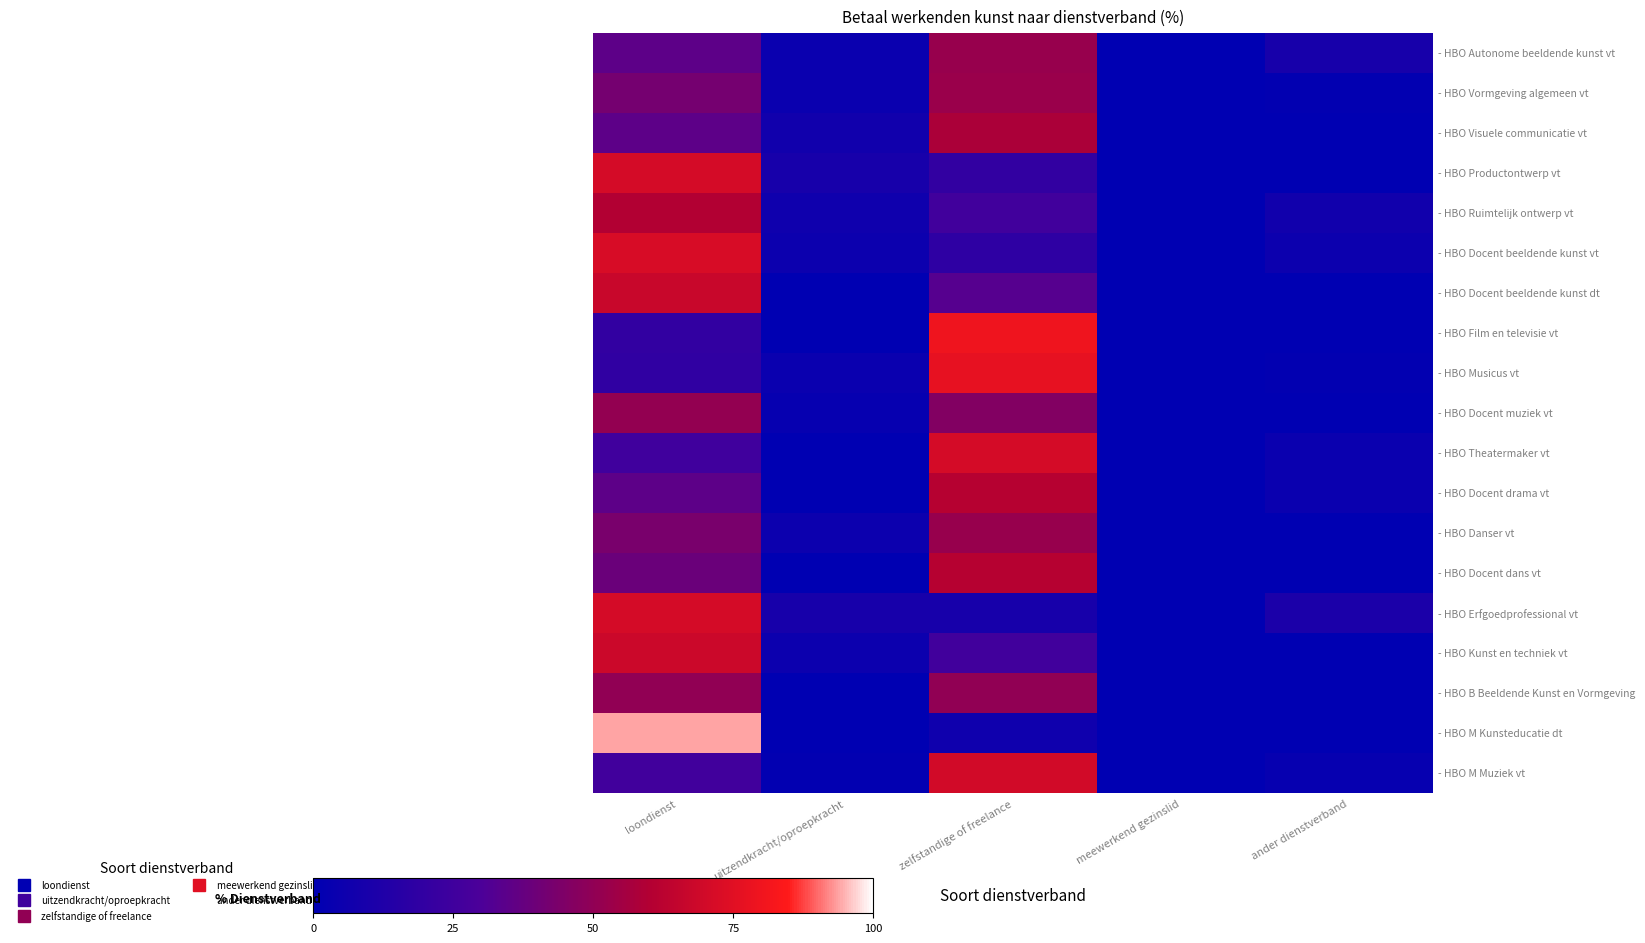

At which category is the sum across all series the highest?

loondienst